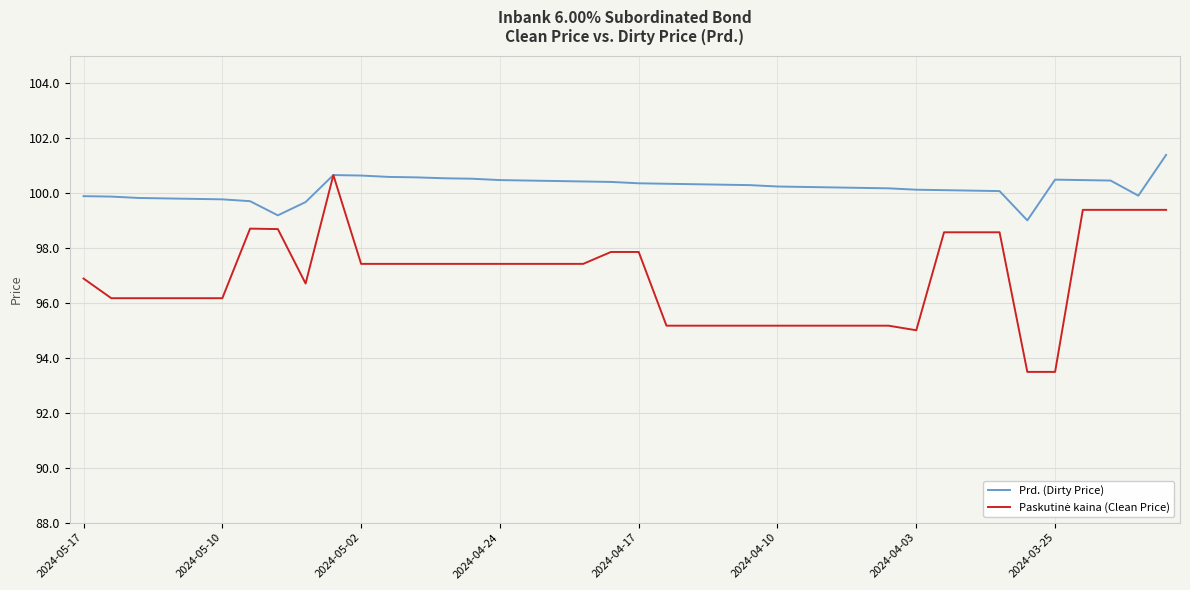

Which series has the largest total across all categories?

Prd. (Dirty Price)